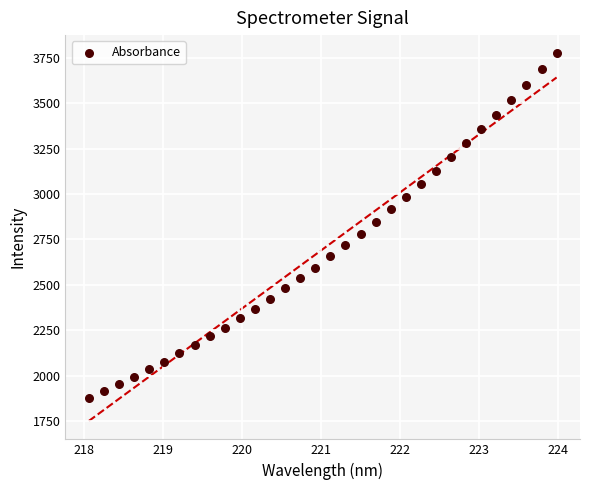

What is the range of Y values (max minus min)?

1899.0